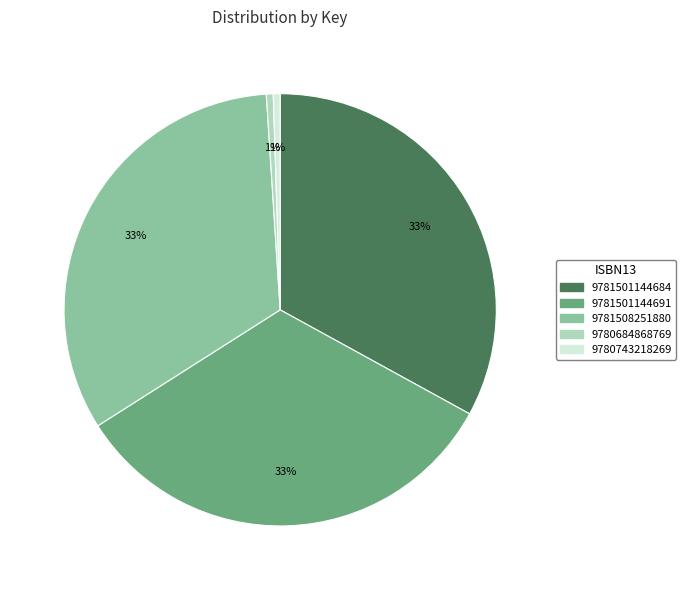

To the nearest percent, what percentage of the pie is 9780743218269?

1%